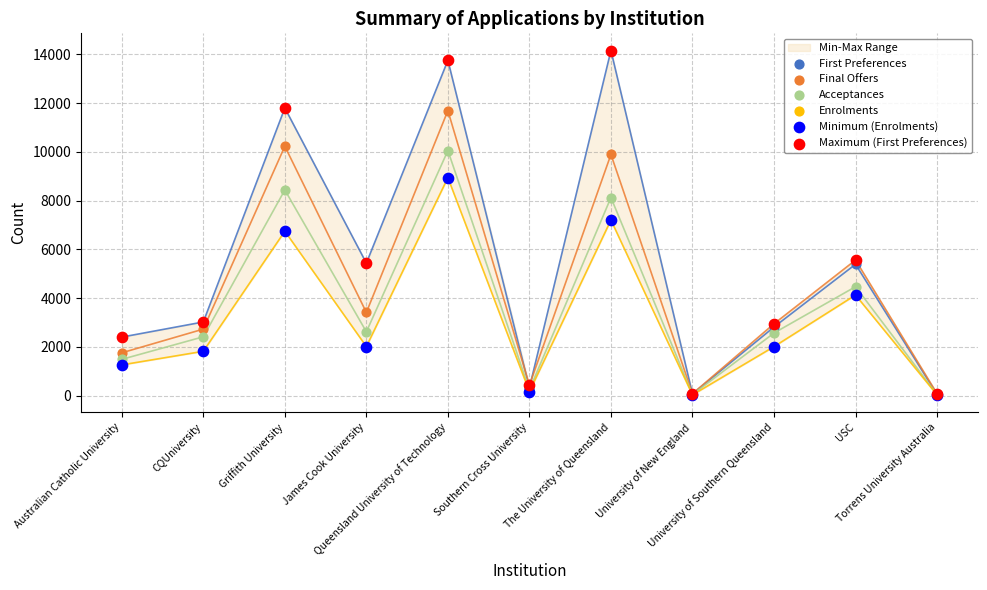

Which series has the widest spread of Y values?

First Preferences